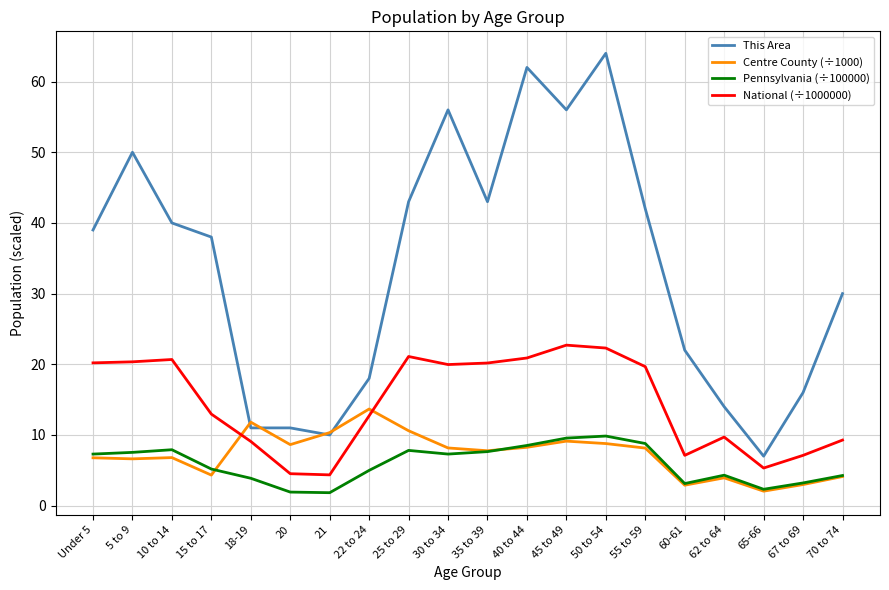

Is the value of National (÷1000000) at 55 to 59 greater than the value of Pennsylvania (÷100000) at 10 to 14?

Yes